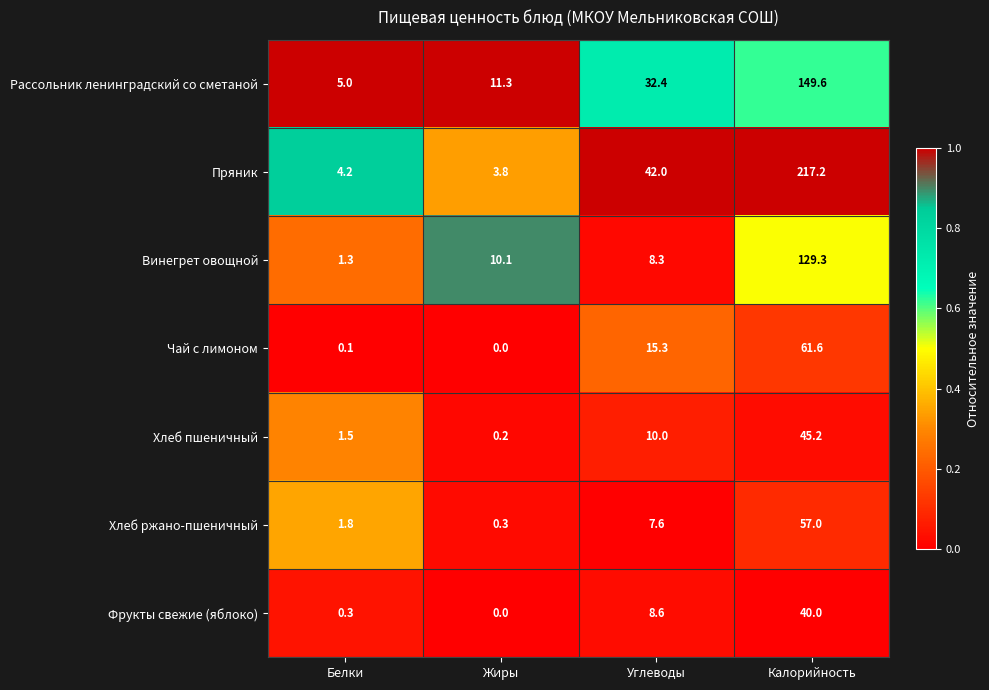

The Хлеб пшеничный series shows 14.2 at Калорийность. True or false?

False